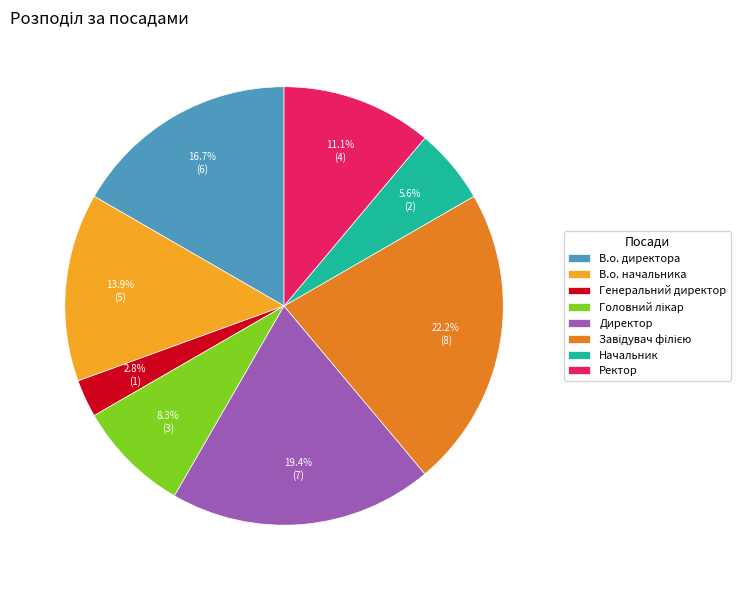

True or false: В.о. директора accounts for 17% of the total.

True